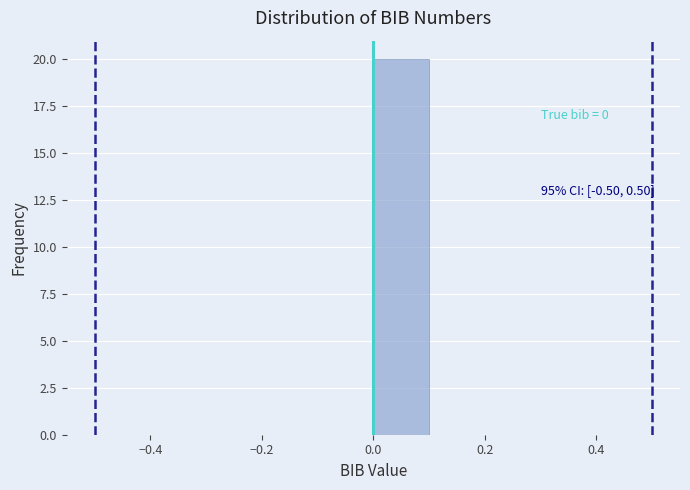

Over which range of the x-axis is the bar tallest?

0.0 to 0.1